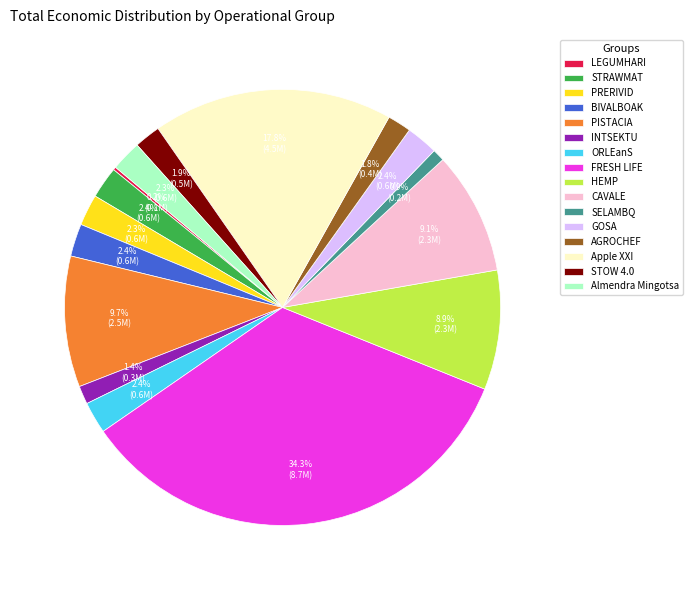

Is there any slice that represents more than half of the pie?

No